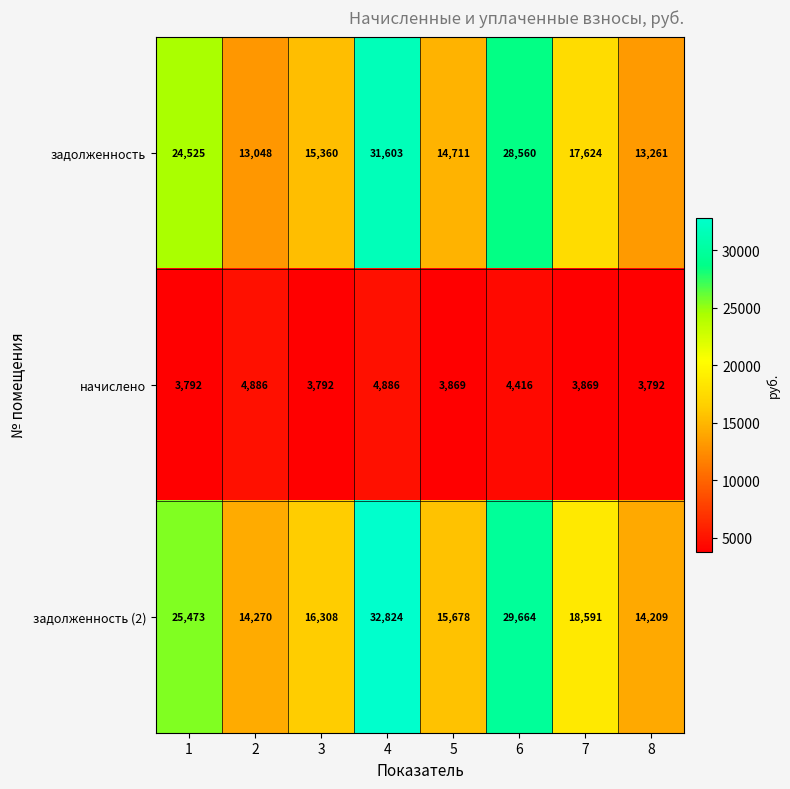

True or false: начислено has a value of 3792 at 1.

True